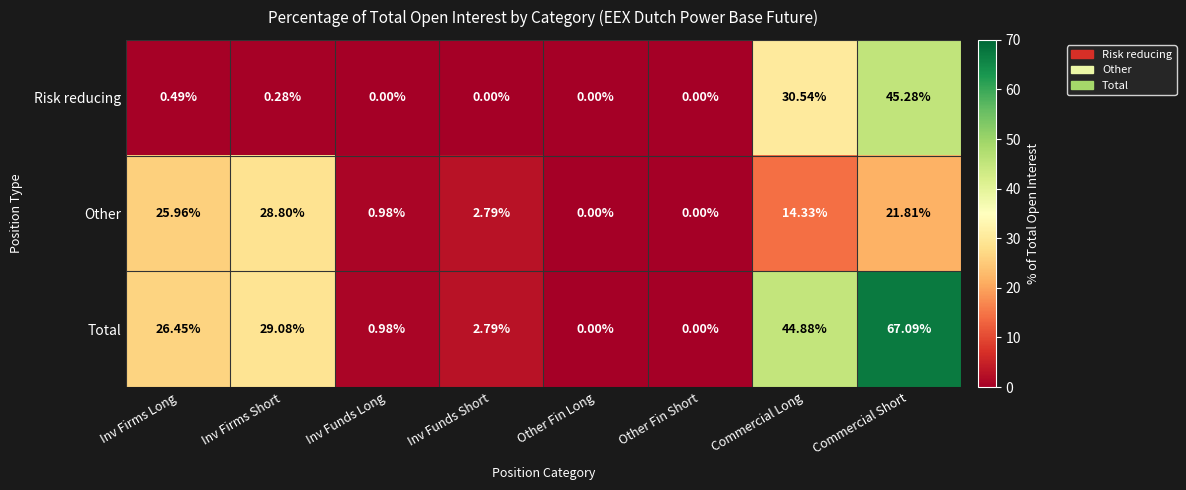

Which series has the largest total across all categories?

Total